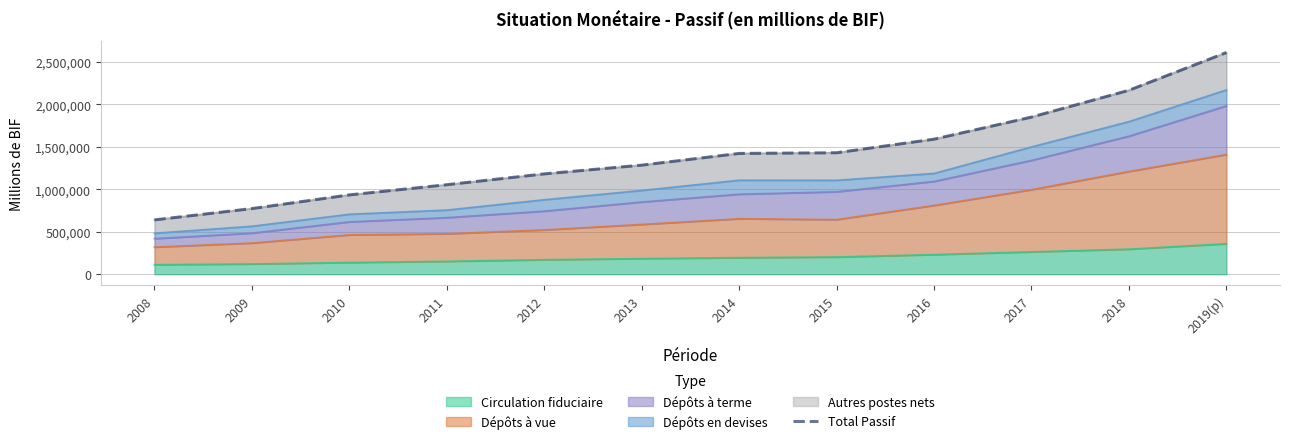

Where is the data nearest to the value 1625367?

2016